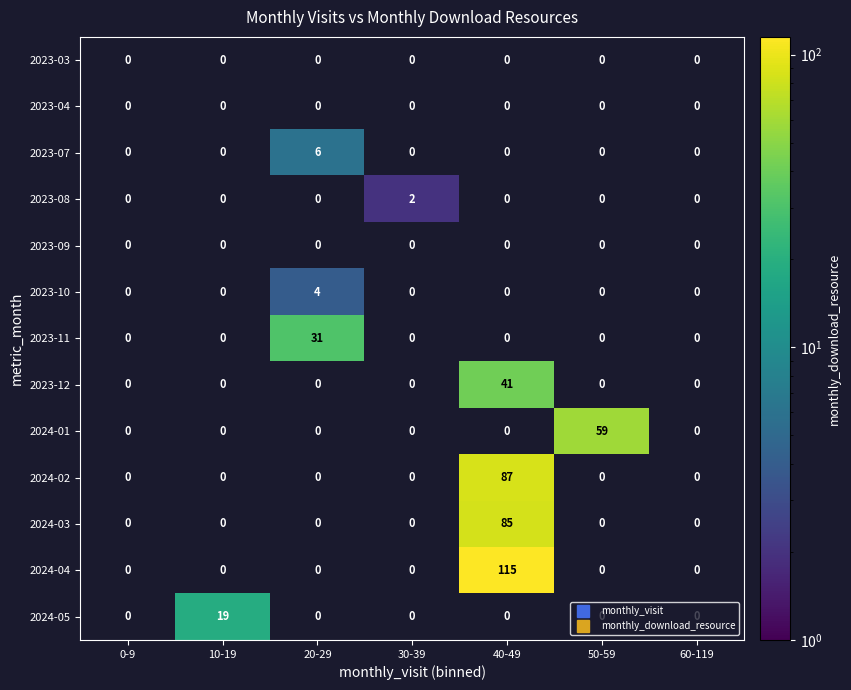

Is it true that 2023-12 equals -16 at 60-119?

False